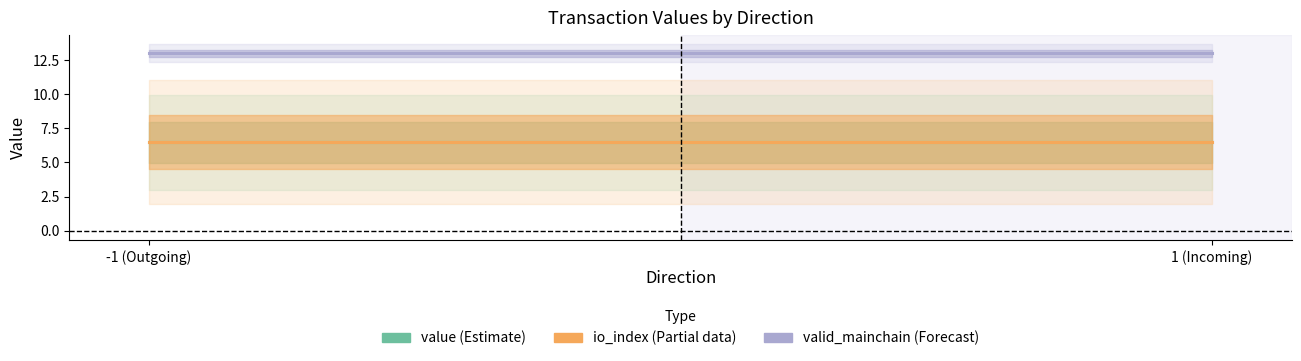

What is the spread (max minus min) of values at 1 (Incoming)?

6.5